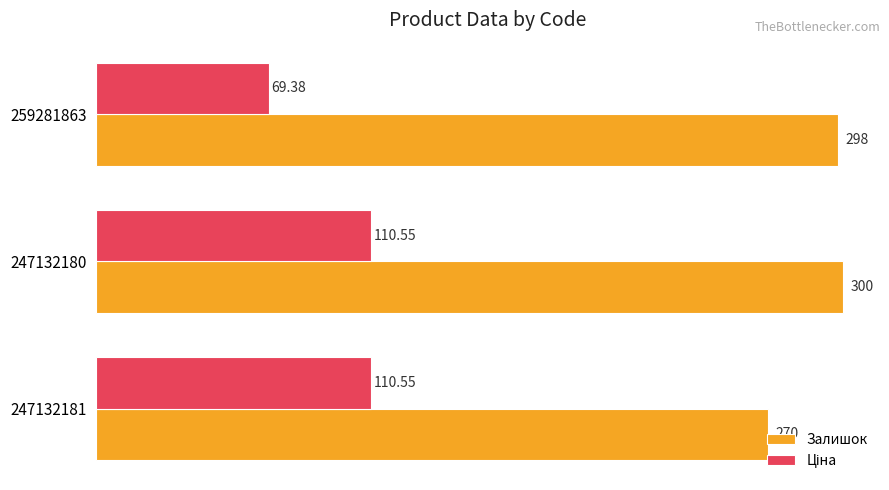

At which category is the sum across all series the highest?

247132180